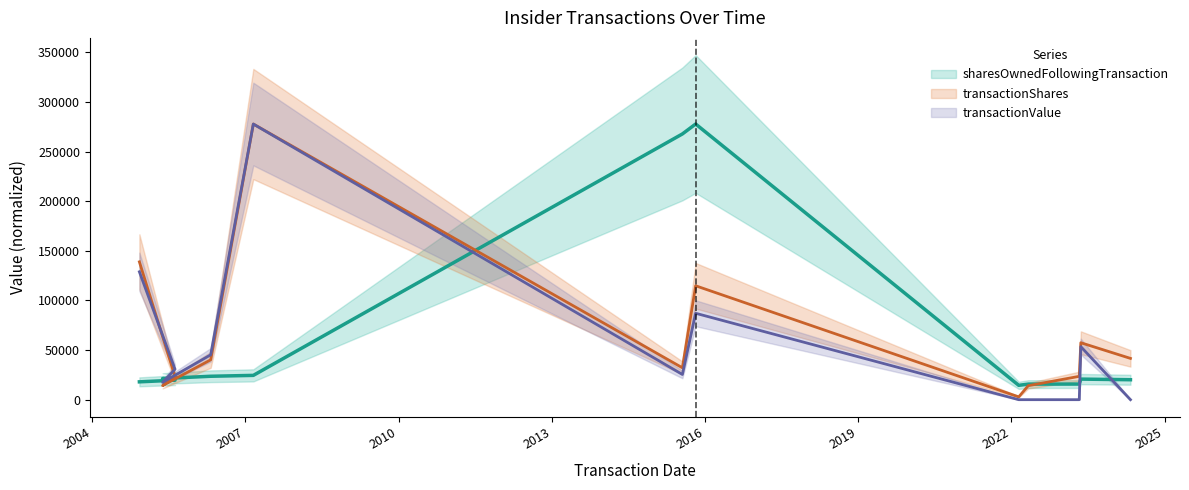

What is the spread (max minus min) of values at 2015-10-26?

190724.0